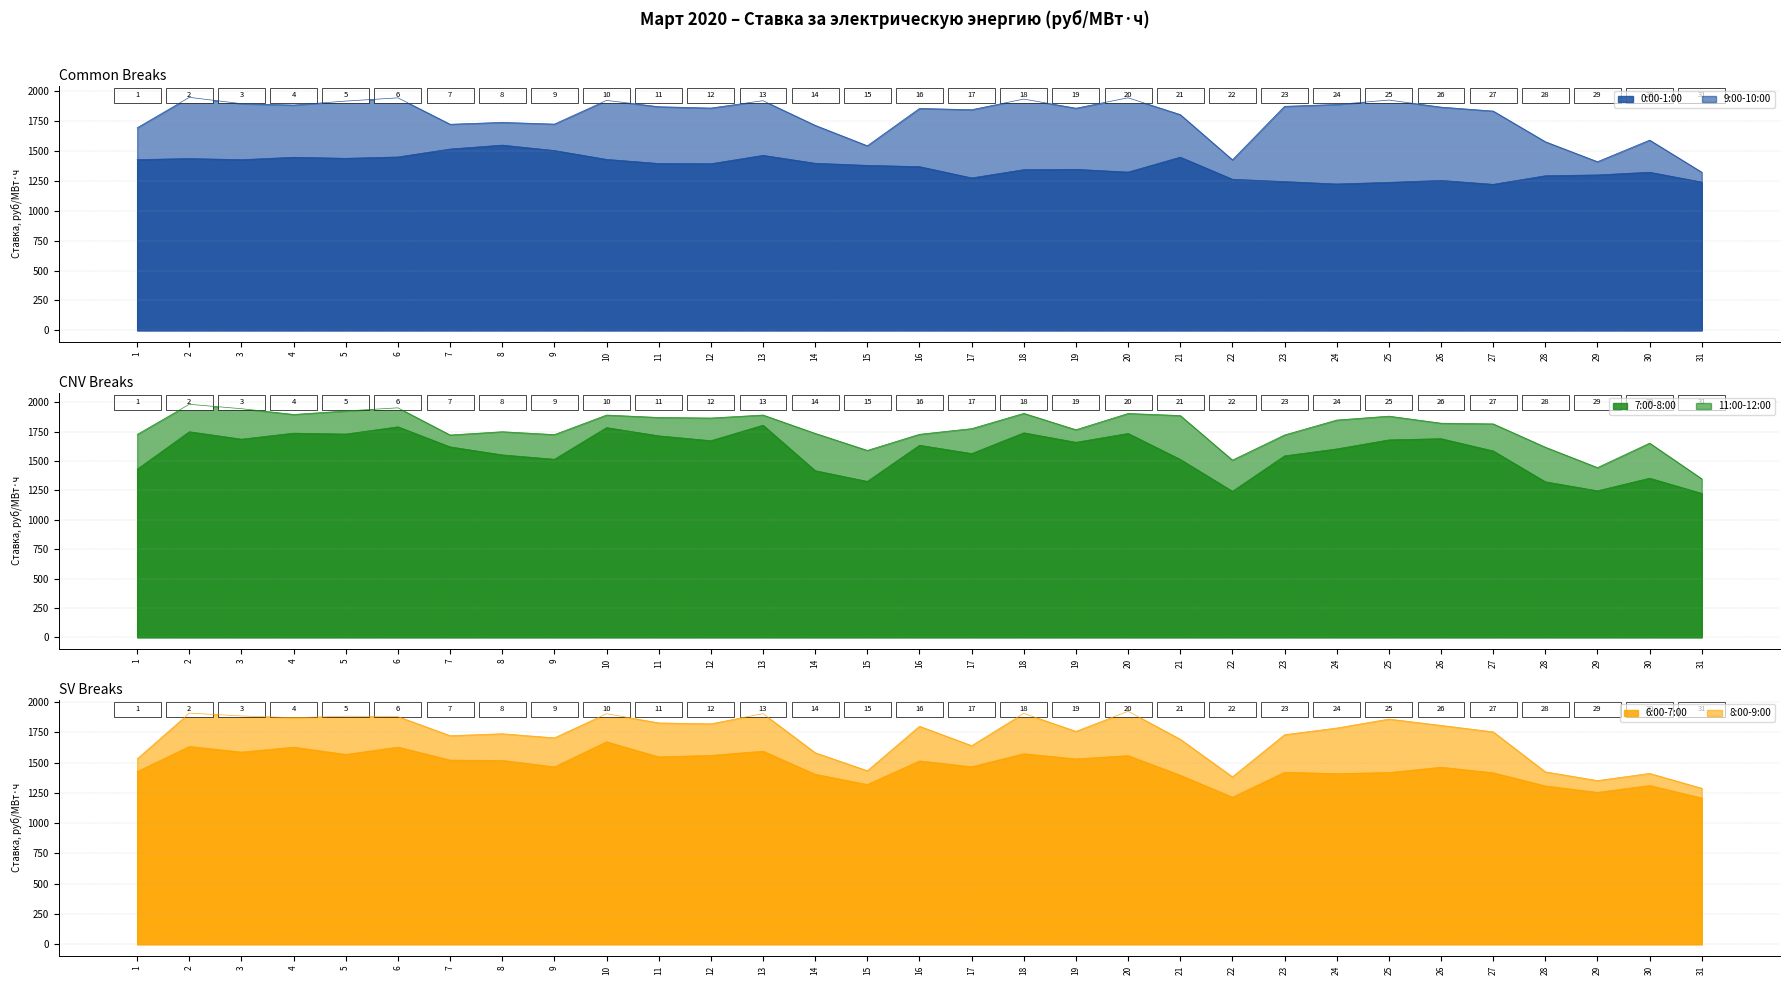

At which category is the sum across all series the highest?

2